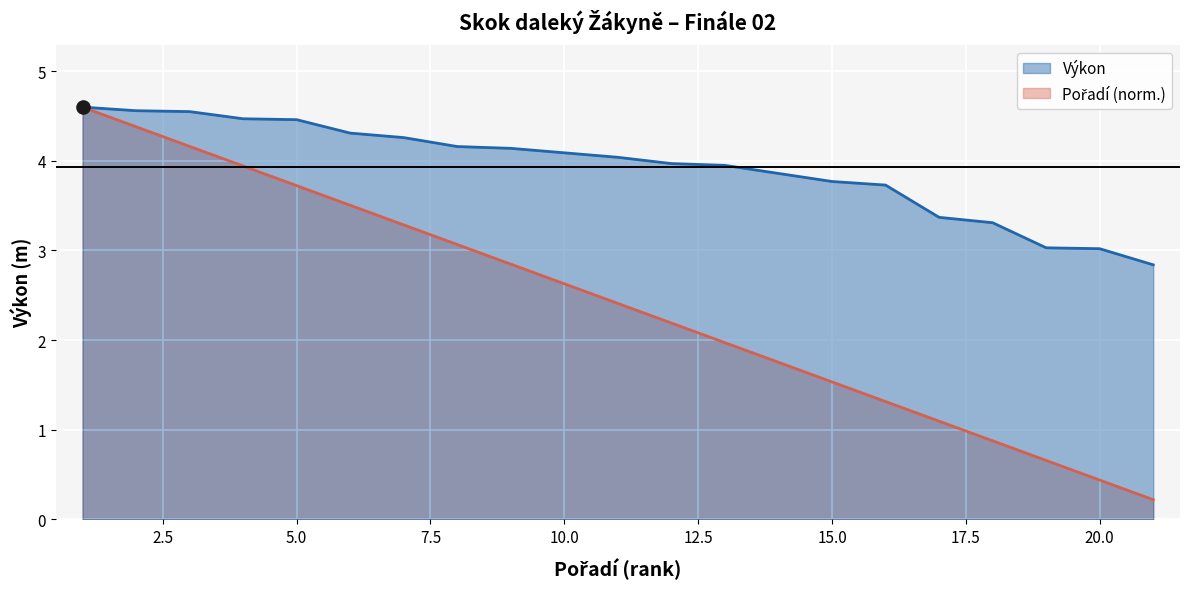

Which series reaches the maximum Y coordinate?

Výkon